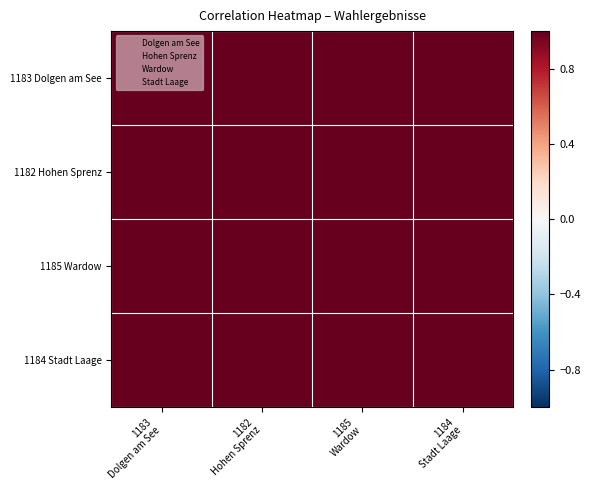

The value of Stadt Laage at 1183
Dolgen am See is 1.8. True or false?

False